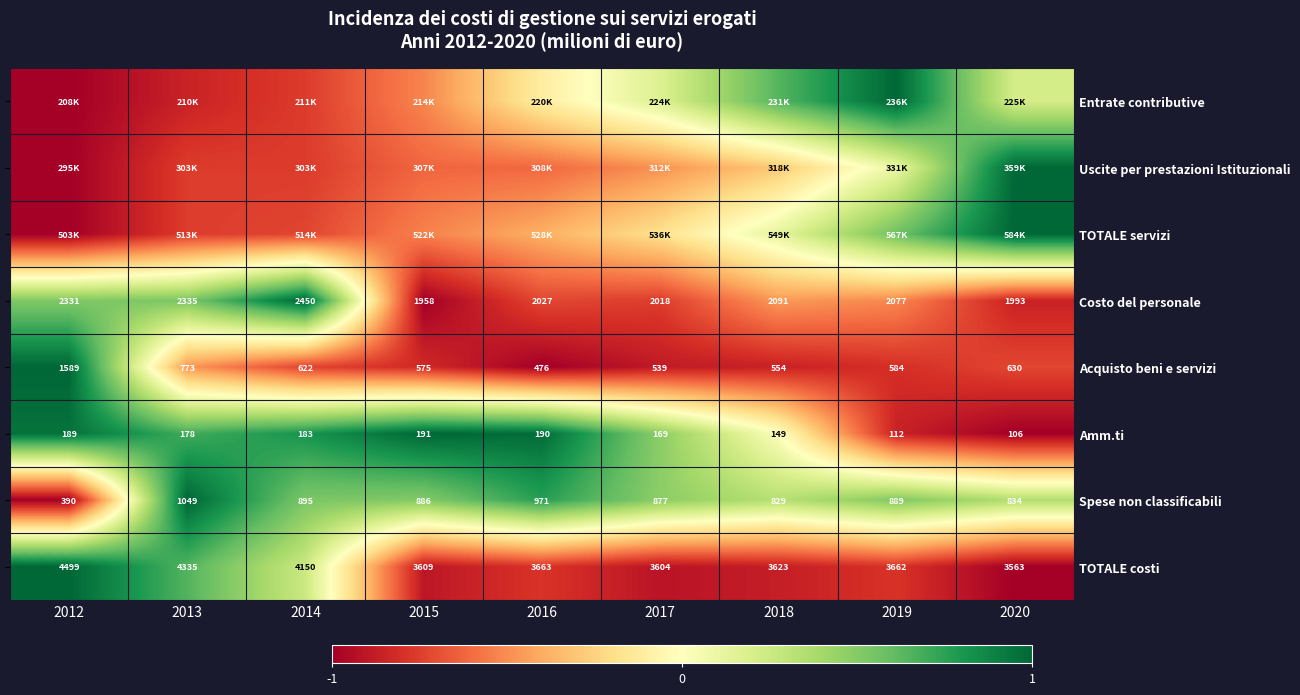

The value of Entrate contributive at 2018 is 0.4. True or false?

False